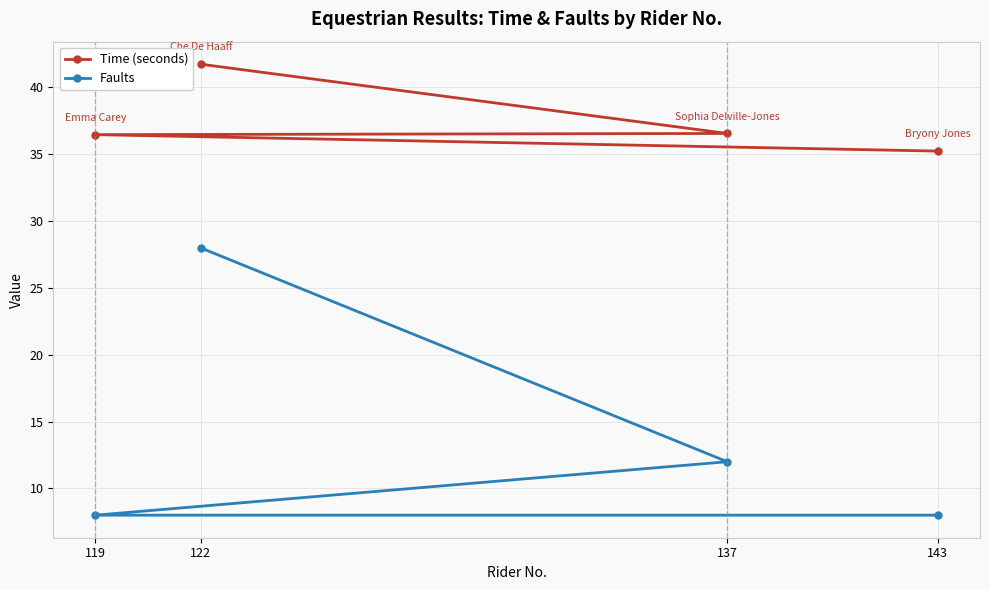

Which category has the highest value in the Time (seconds) series?

122